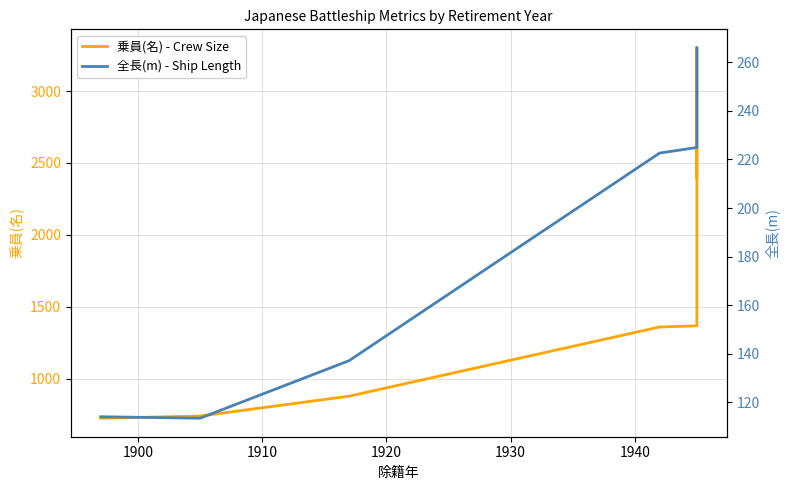

List the series in order of their peak value, highest first.

乗員(名) - Crew Size, 全長(m) - Ship Length